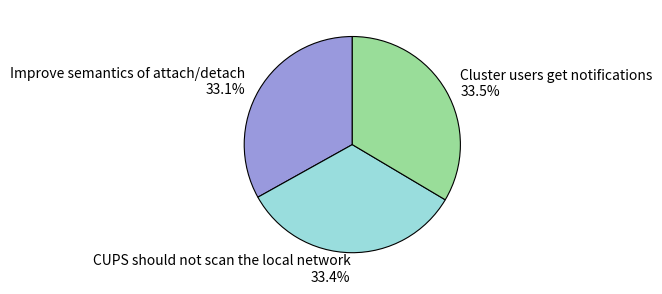

How many segments does this pie chart have?

3